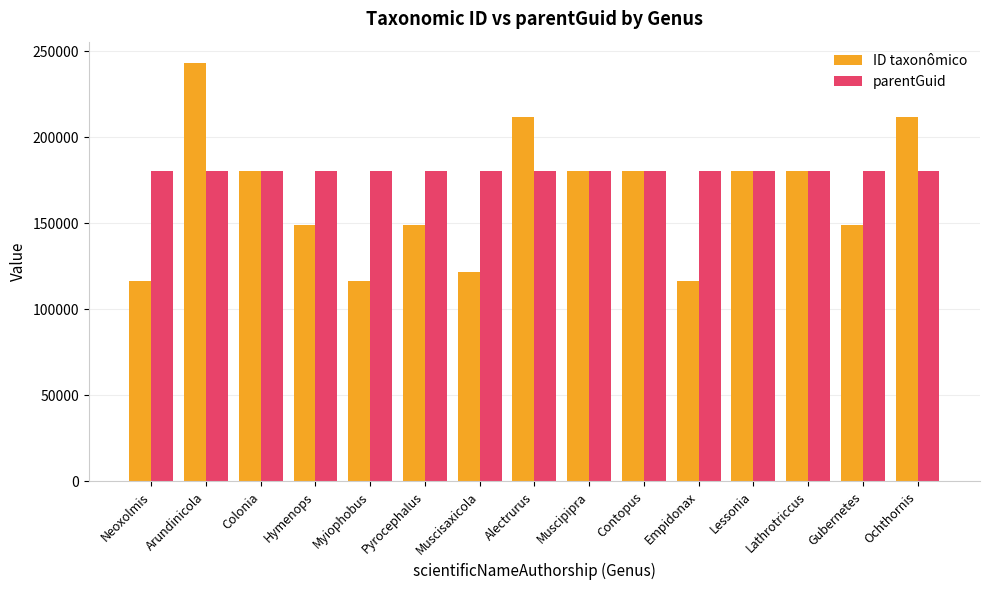

Is it true that parentGuid equals 265299 at Contopus?

False